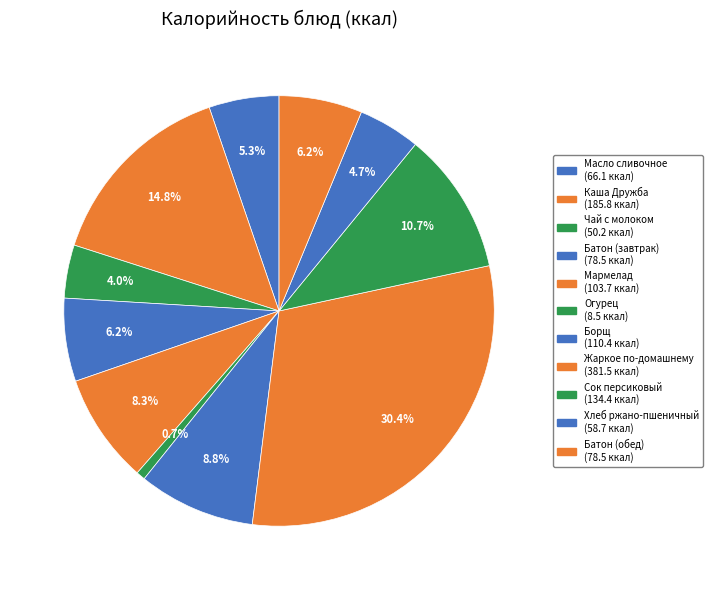

Which has a higher value, Батон (обед) or Мармелад?

Мармелад